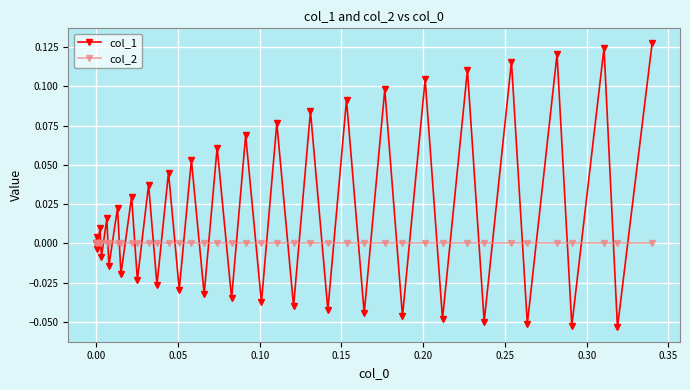

True or false: col_1 has more than 0 interior local peaks.

True